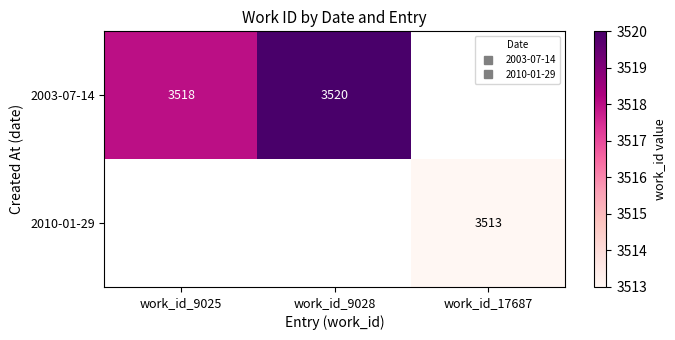

The 2010-01-29 series shows 3513.0 at work_id_17687. True or false?

True